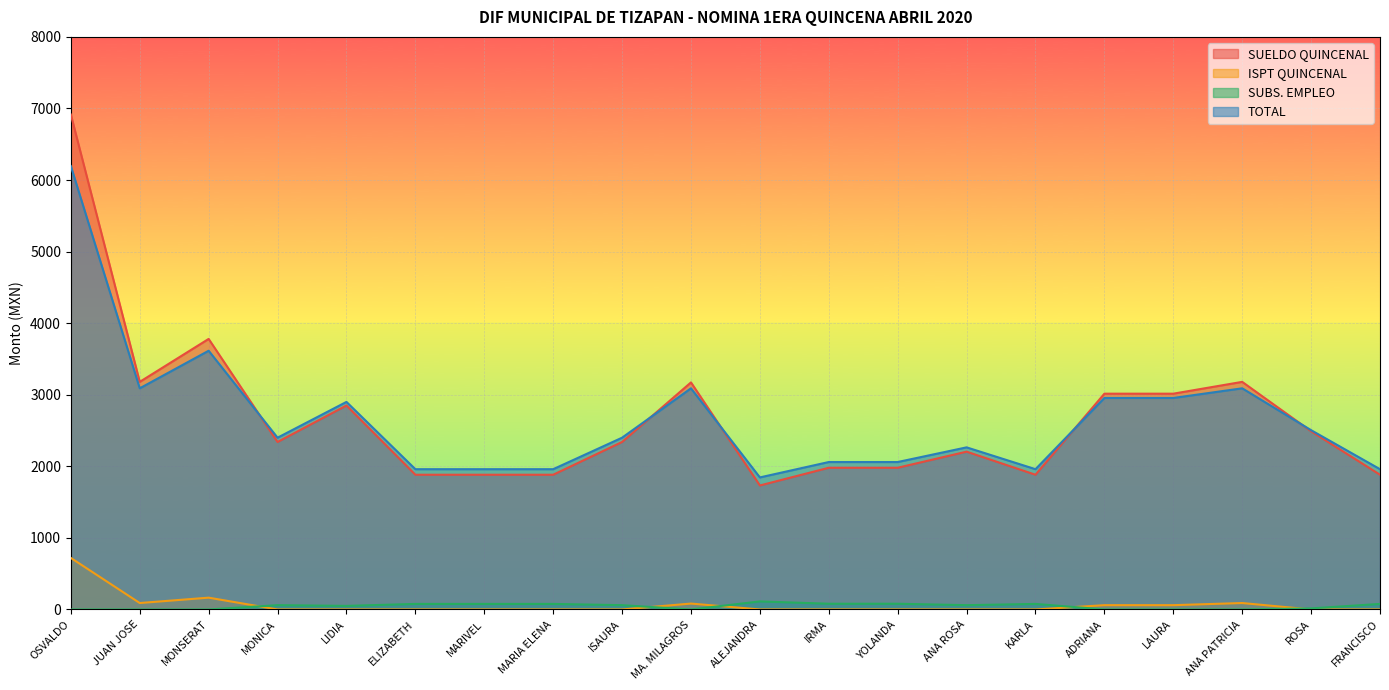

Where is the first local maximum for SUELDO QUINCENAL?

MONSERAT